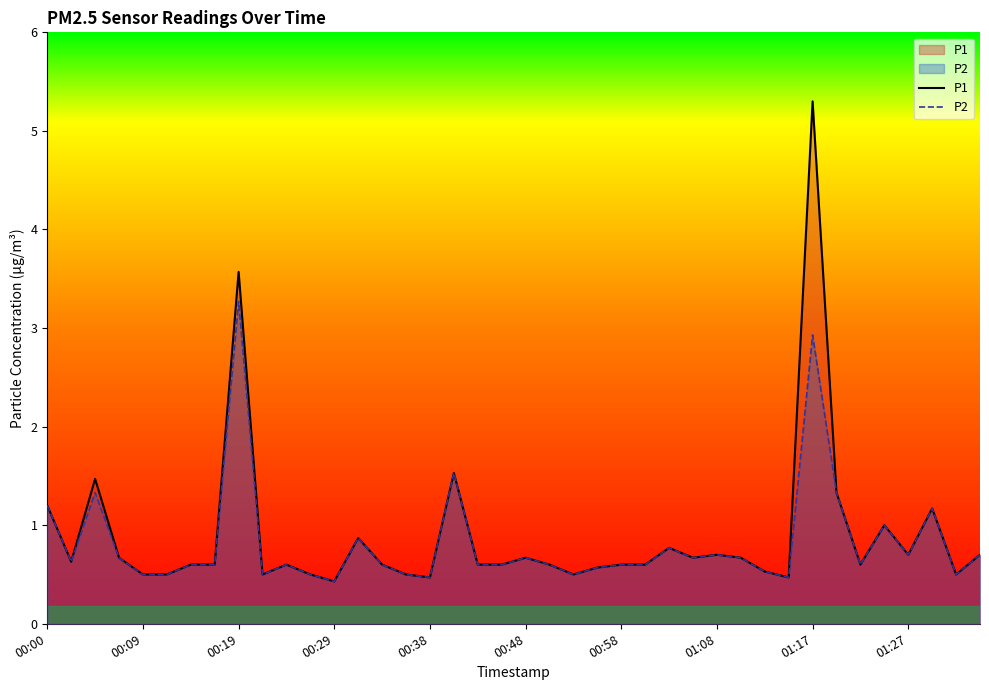

What is the lowest value of the P1 series?

0.4